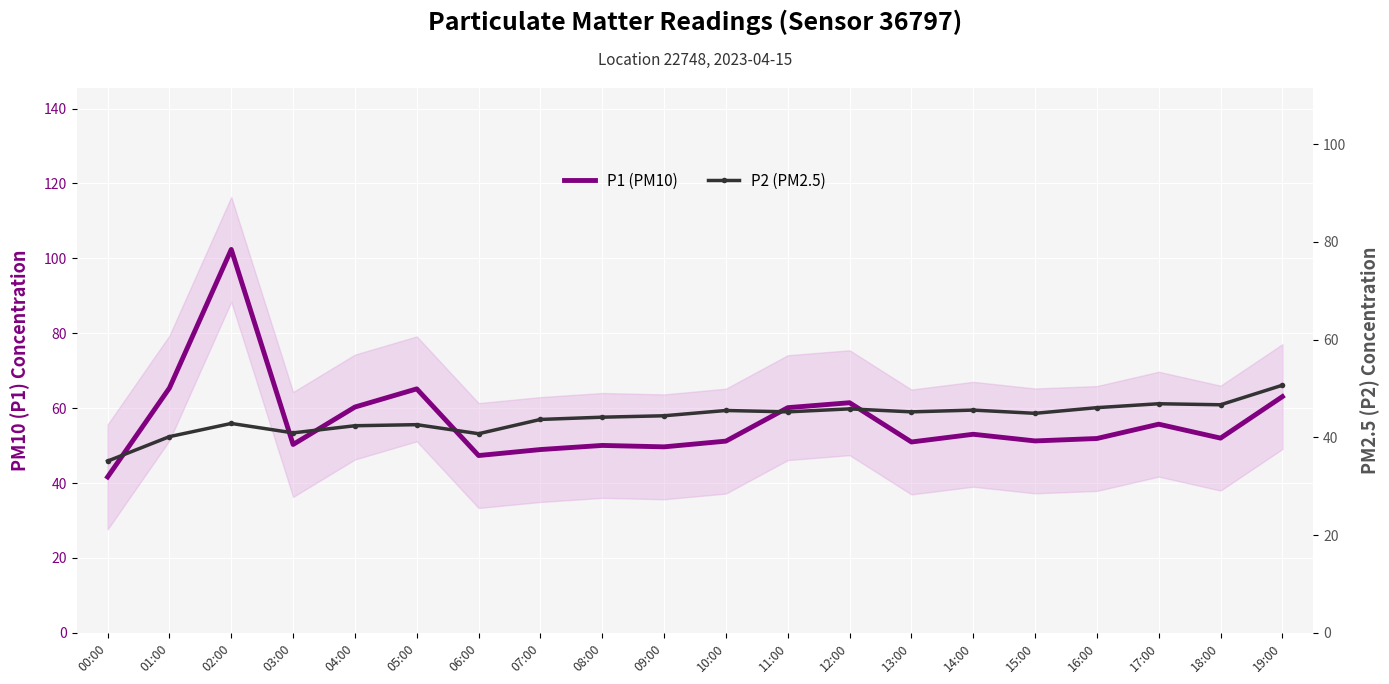

What is the maximum value shown in the chart?

102.4